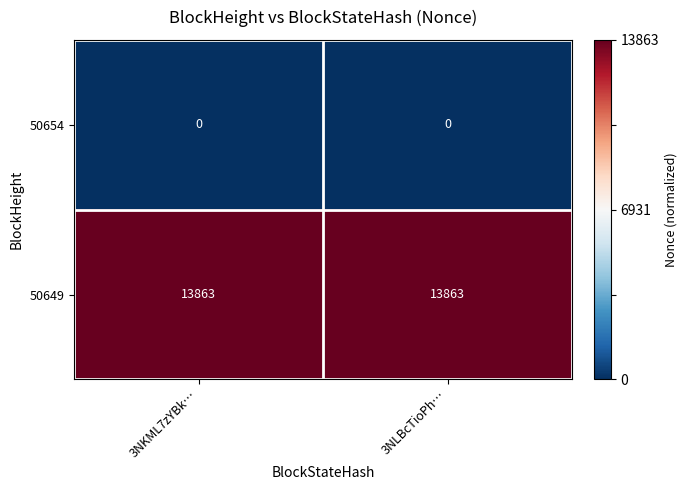

What is the sum of the 50649 values at 3NLBcTioPh… and 3NKML7zYBk…?

27726